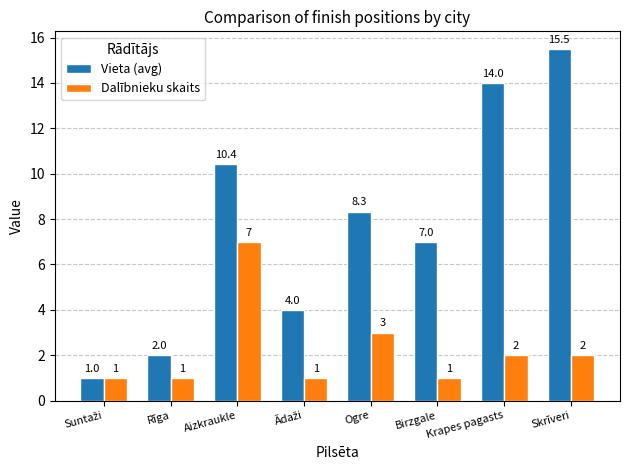

Which series has the largest total across all categories?

Vieta (avg)